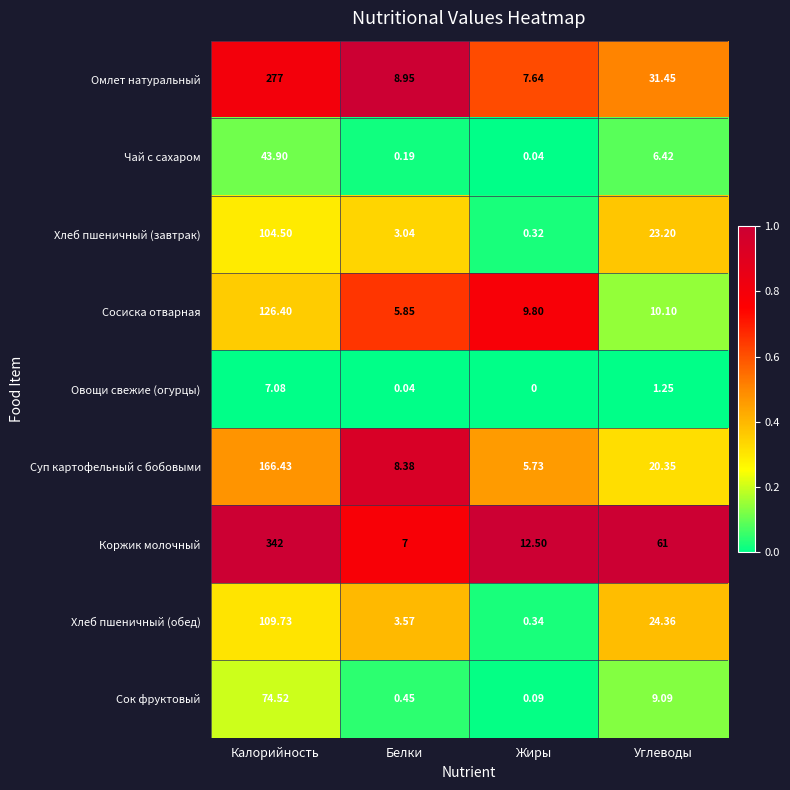

At which category is the sum across all series the highest?

Калорийность